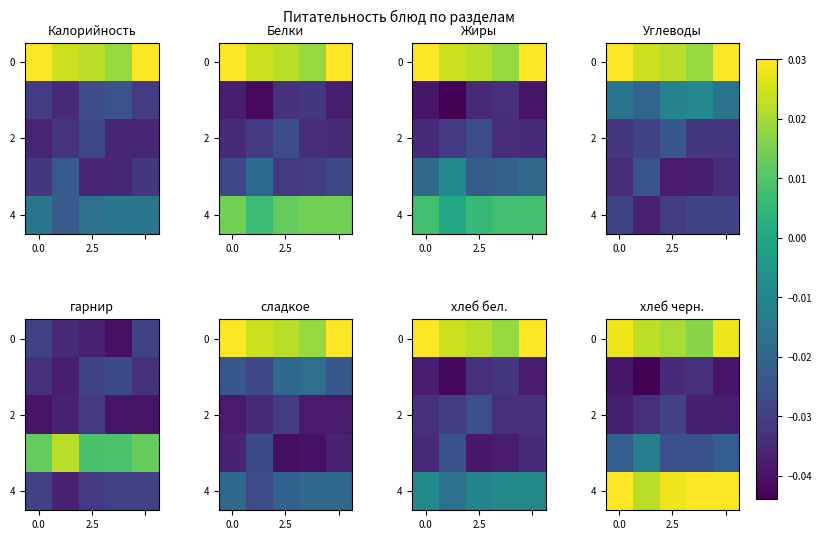

The 2 series shows -0.0 at 2.5. True or false?

True